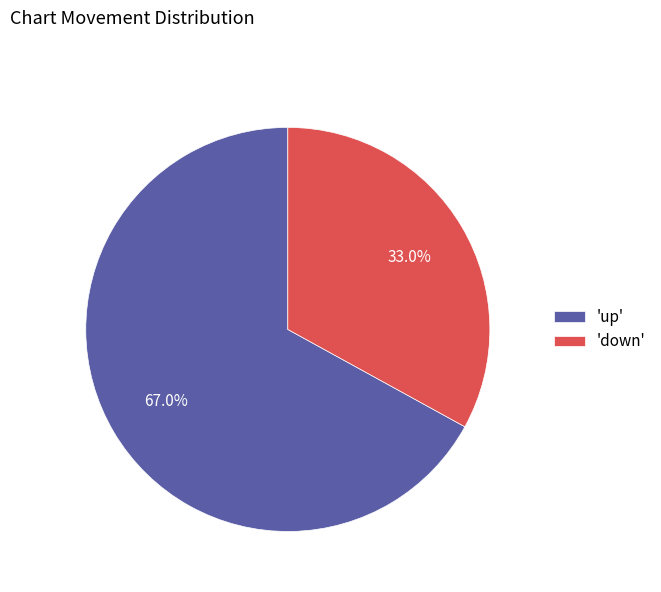

Rank the categories by value from highest to lowest.

'up', 'down'